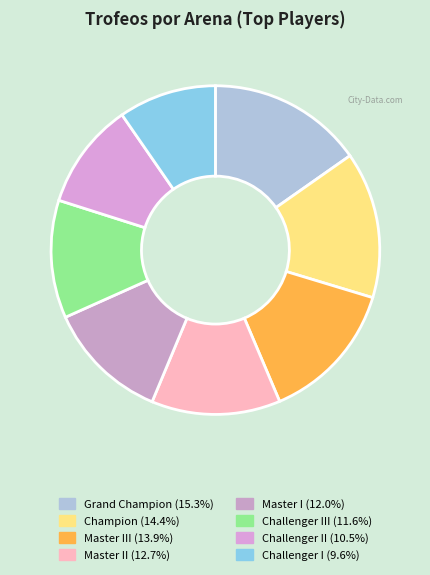

Which slice is the smallest?

Challenger I